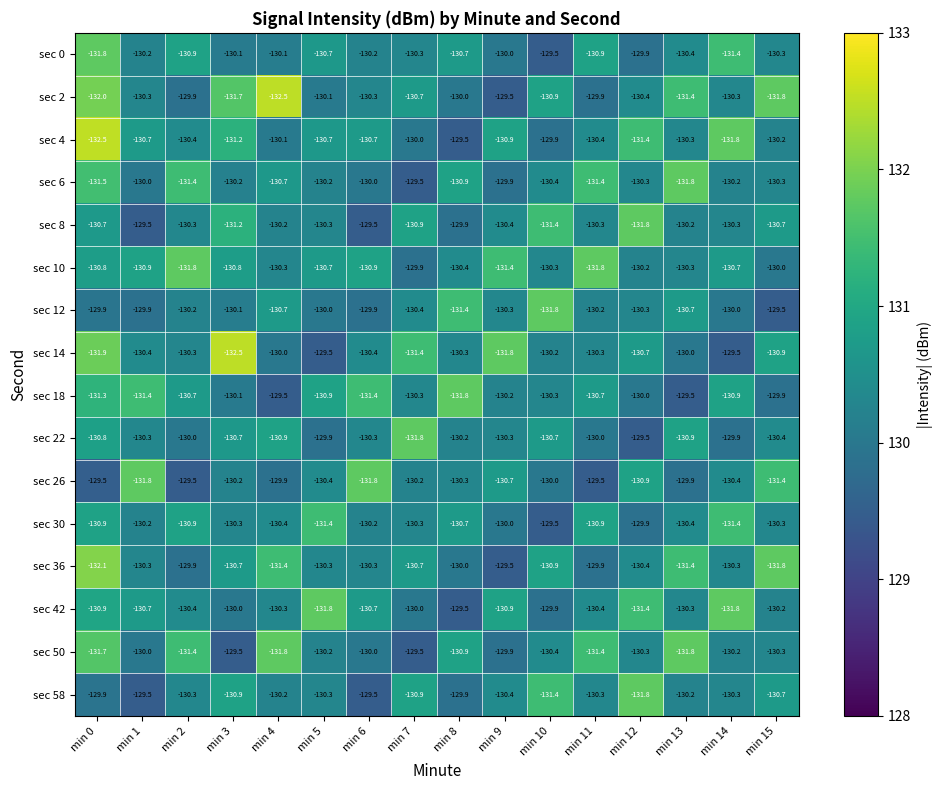

What is the highest value of the sec 0 series?

-129.5